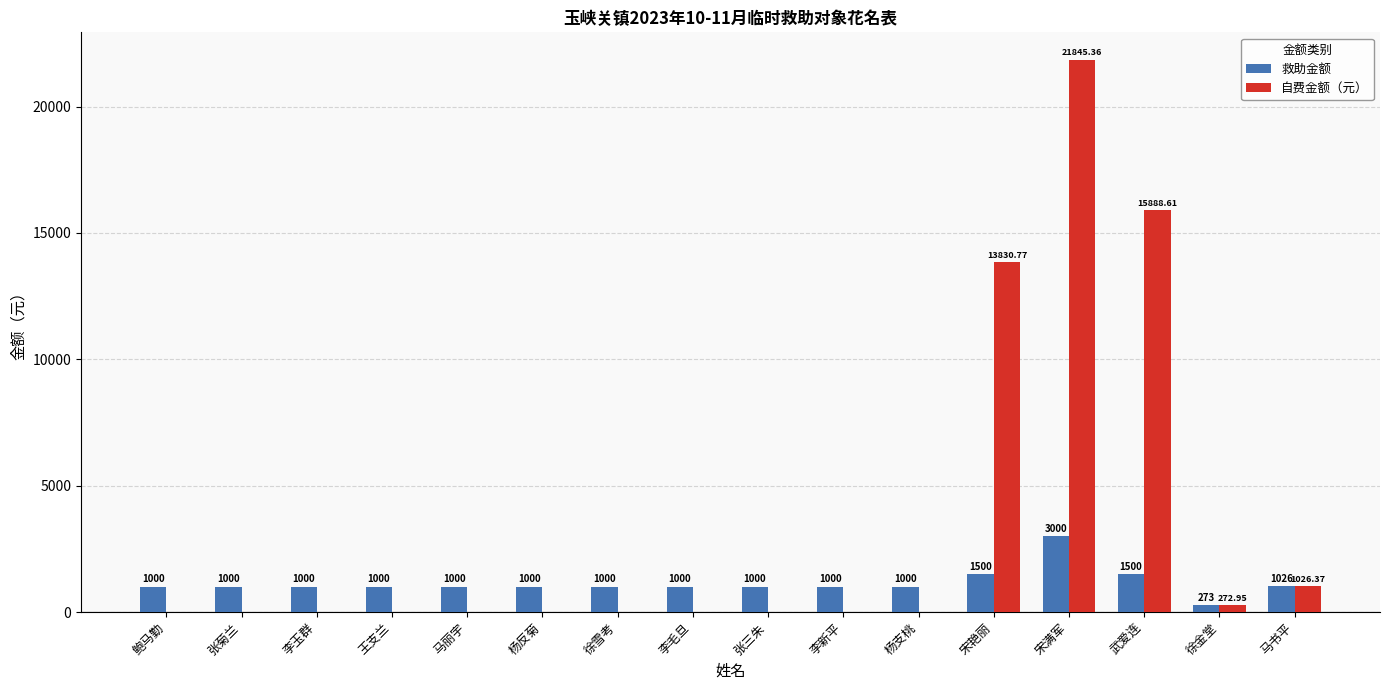

Which series has the largest total across all categories?

自费金额（元）